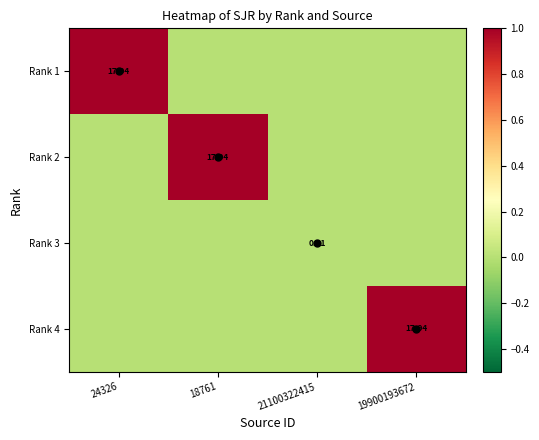

List the labels in order of Rank 1 value, largest first.

24326, 18761, 21100322415, 19900193672